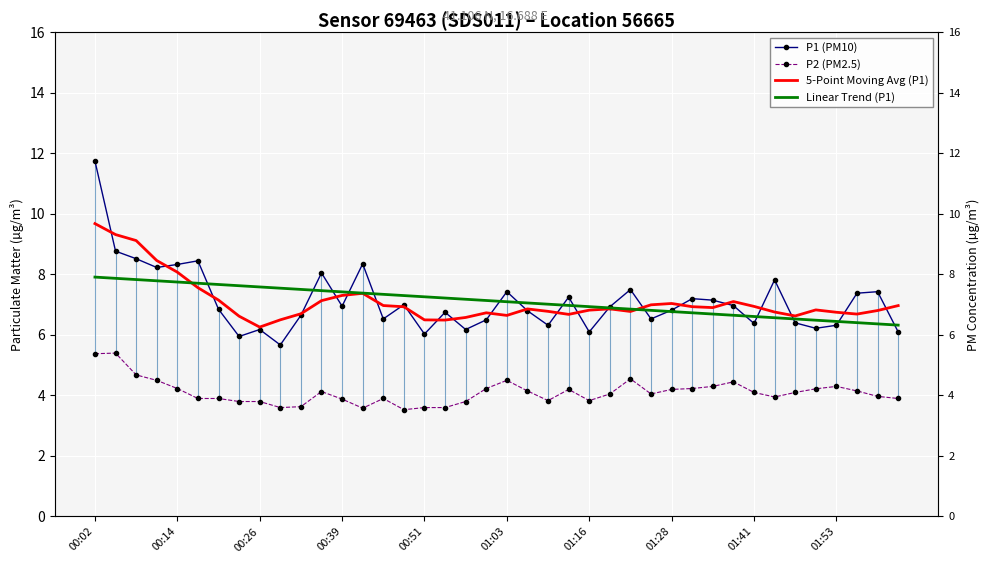

What is the greatest value displayed?

11.8